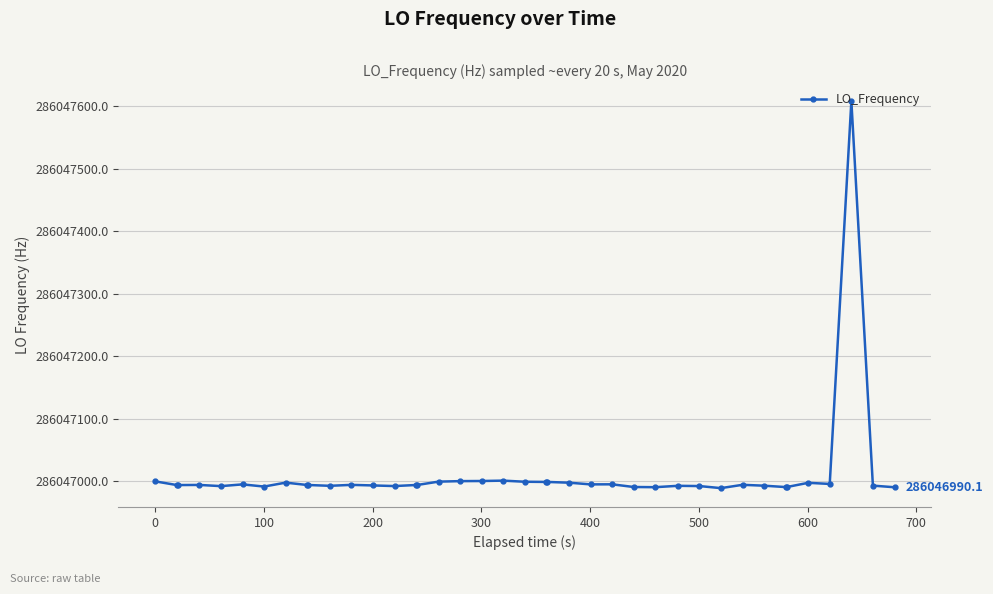

True or false: there are more than 1 points higher than both neighbors.

True